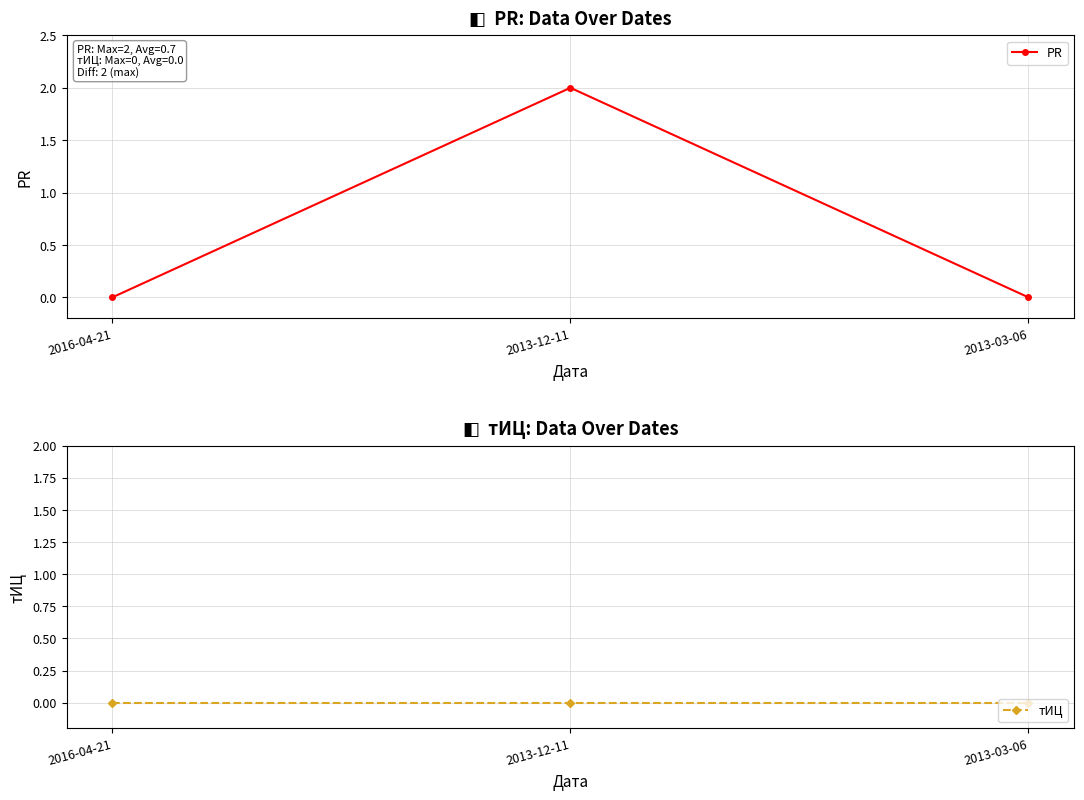

At which label does тИЦ reach its minimum?

2016-04-21